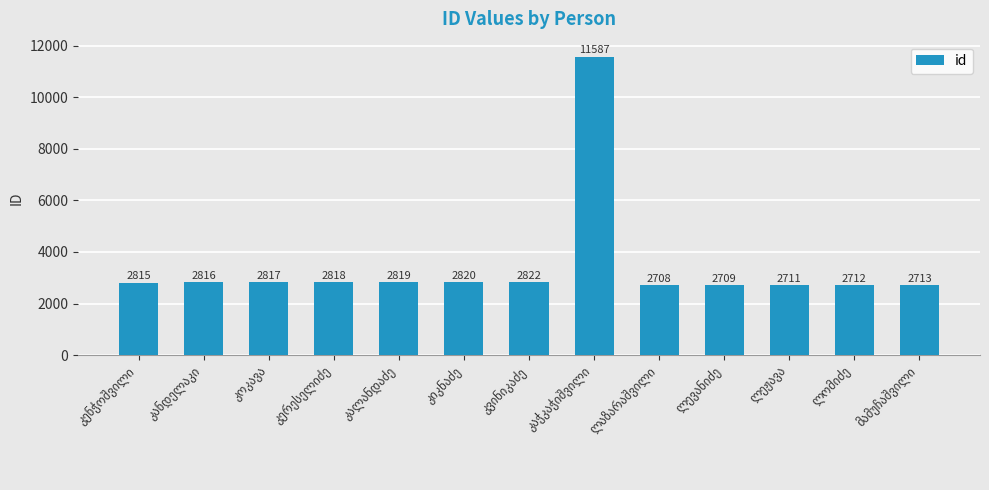

What is the minimum value shown in the chart?

2708